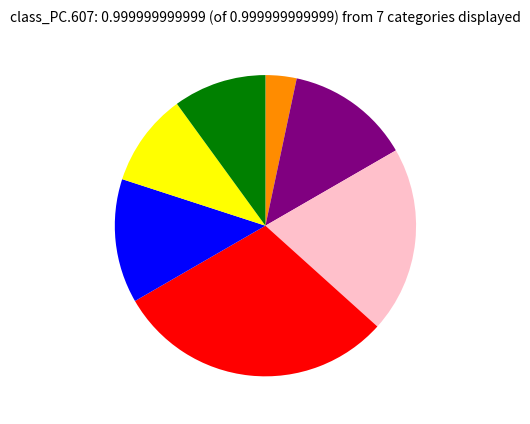

Count the number of slices in the pie.

7